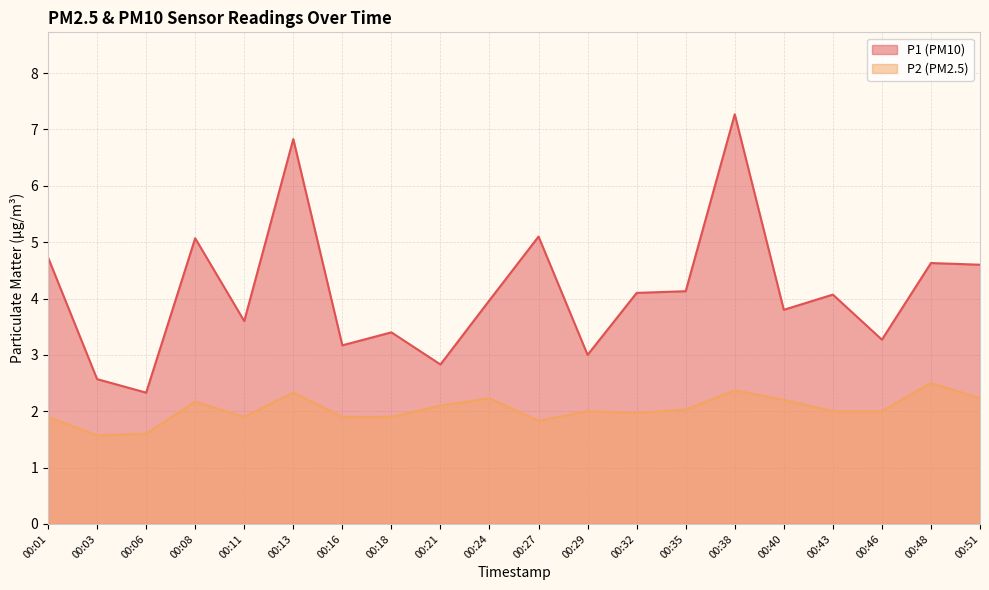

True or false: P1 has a value of 4.1 at 00:35.

True